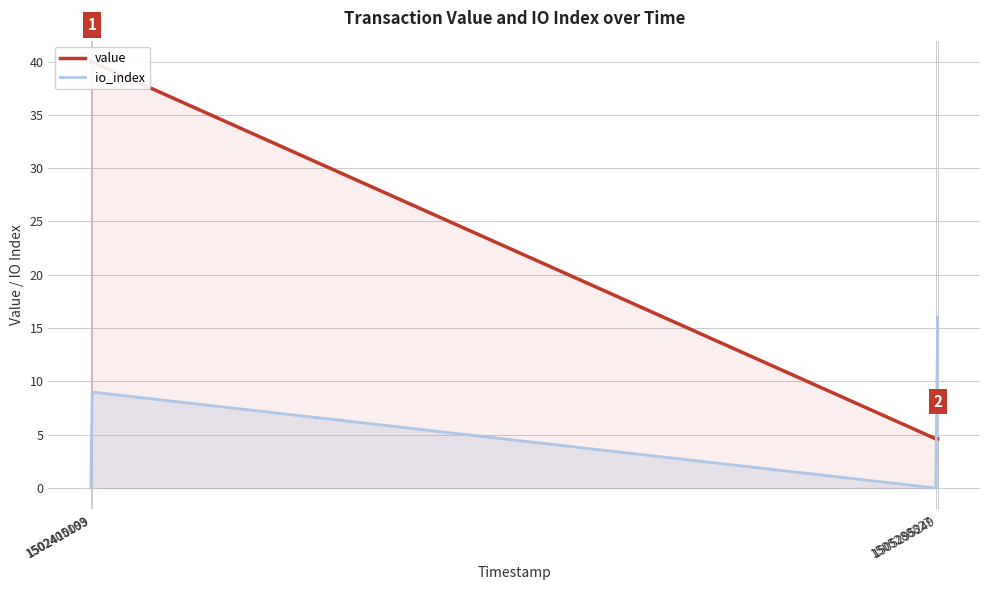

Is it true that io_index equals -9.1 at 1505288827?

False